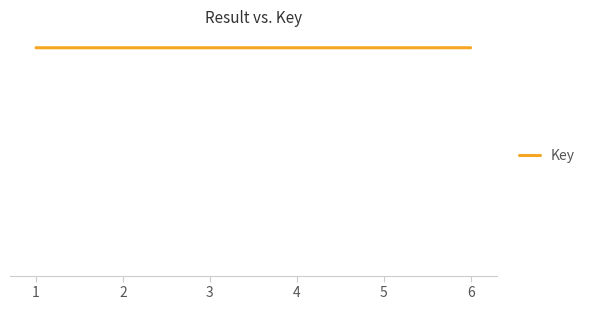

Is this an area chart (filled region under the line)?

Yes